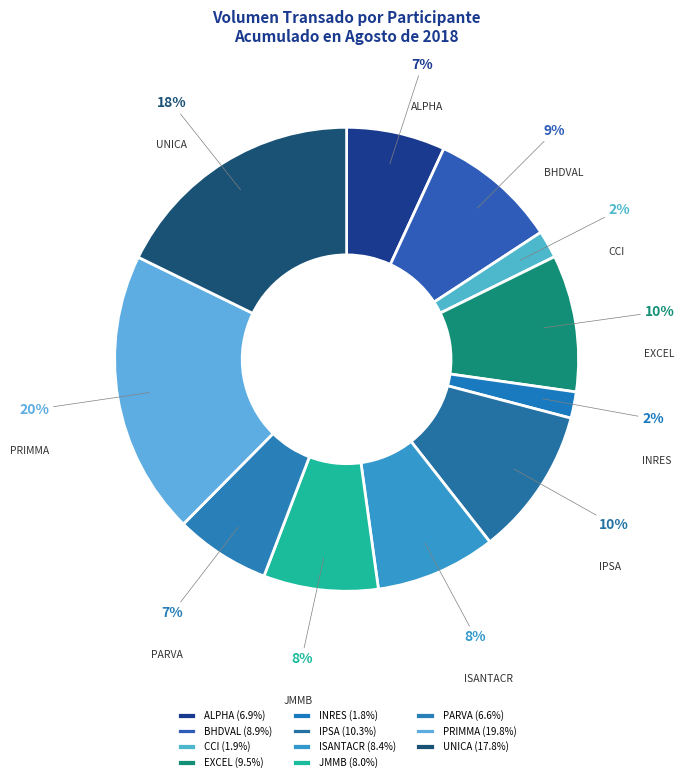

What is the largest slice in the pie chart?

PRIMMA